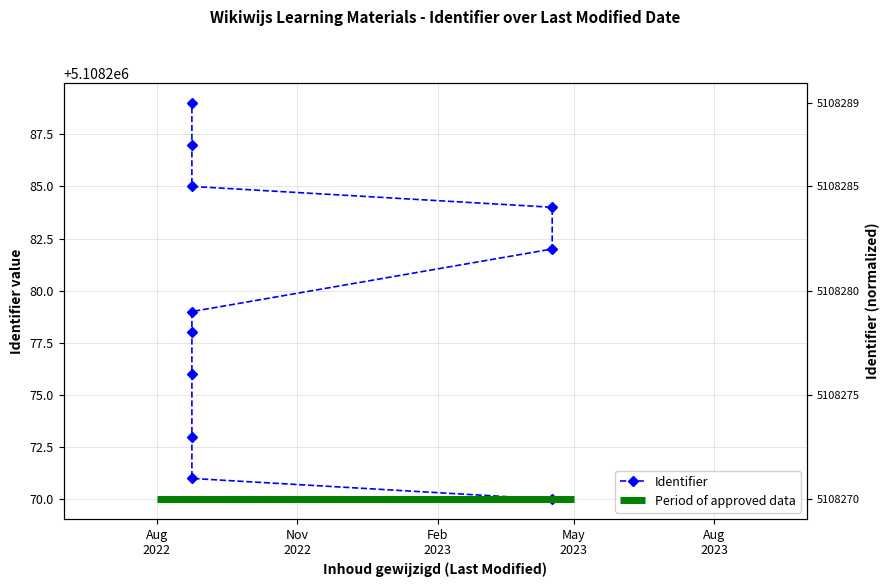

Is this an area chart (filled region under the line)?

No